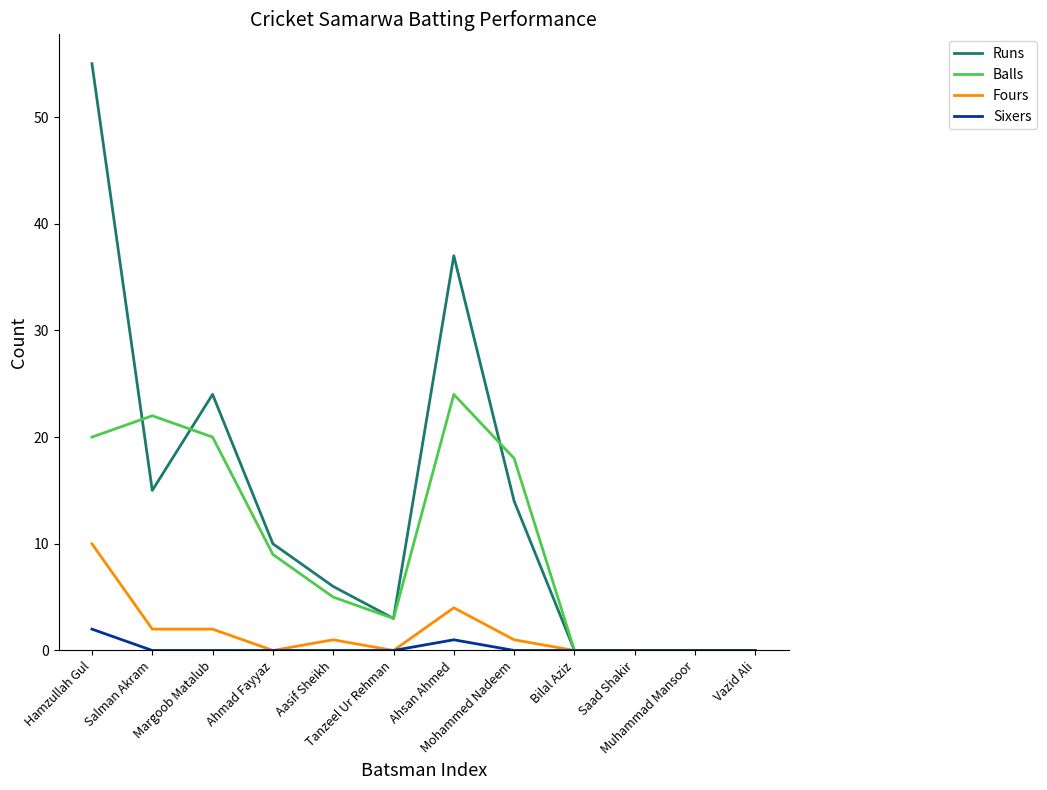

Which series has the largest range (max minus min)?

Runs